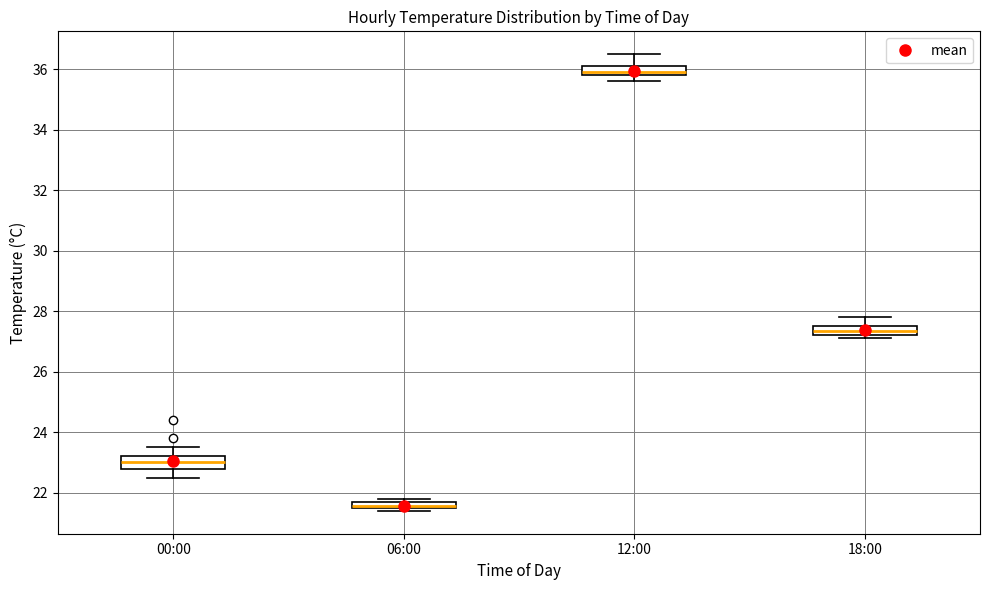

Where does the median line of the box for 12:00 sit on the y-axis? The values are not printed on the chart, so give them approximately, as read against the axis.

36.0